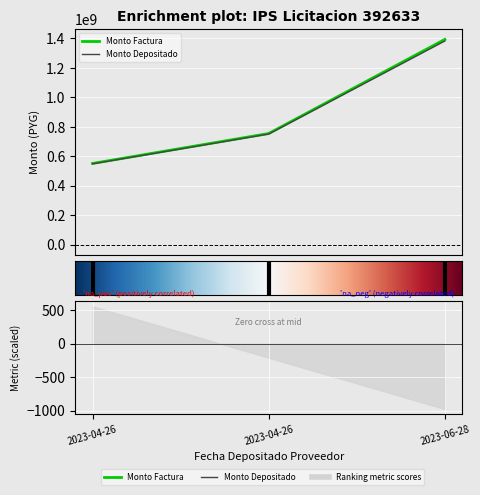

Is it true that monto_depositado_proveedor equals 1382848370 at 2023-06-28?

True